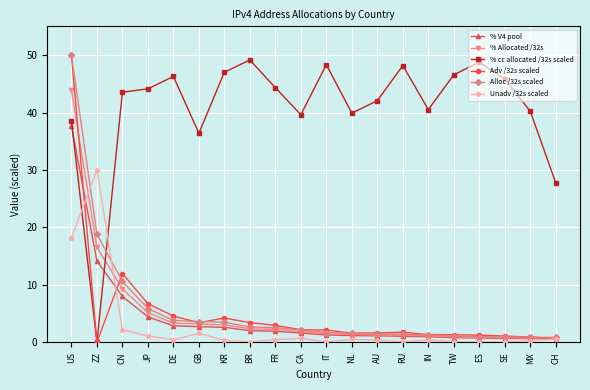

Where is Unadv /32s scaled nearest to the value 15?

US